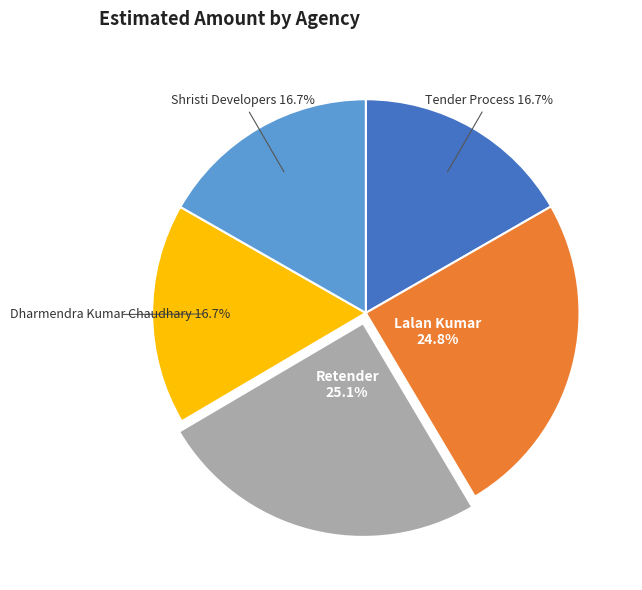

What percentage do Shristi Developers and Tender Process together represent?

33.4%